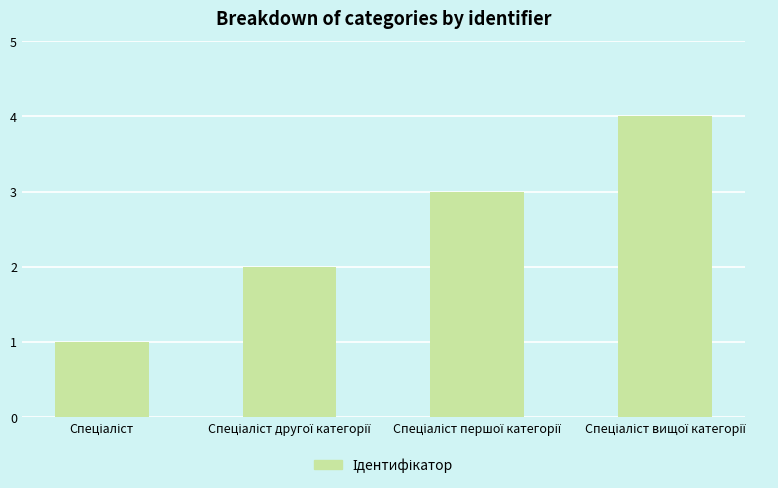

What is the difference between the maximum and minimum values?

3